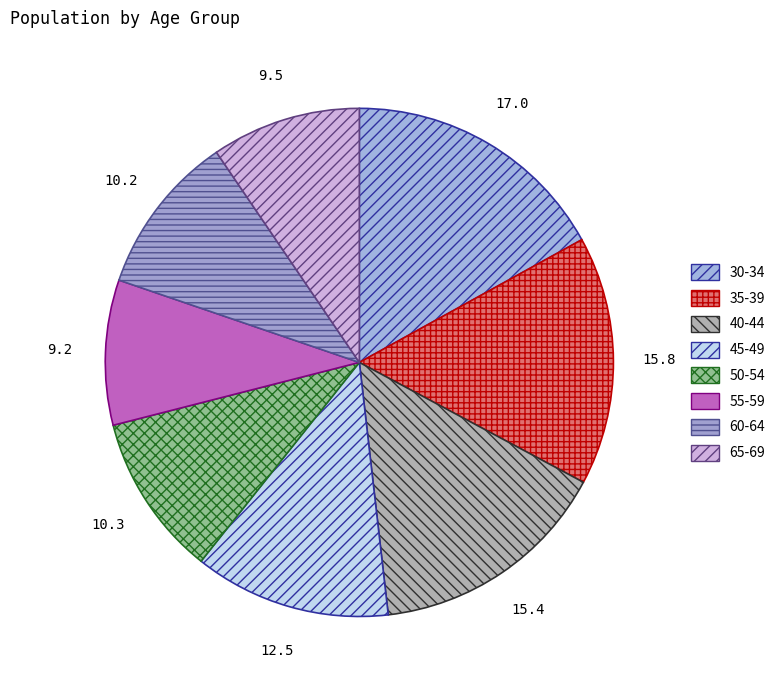

Is there a majority slice in this chart?

No